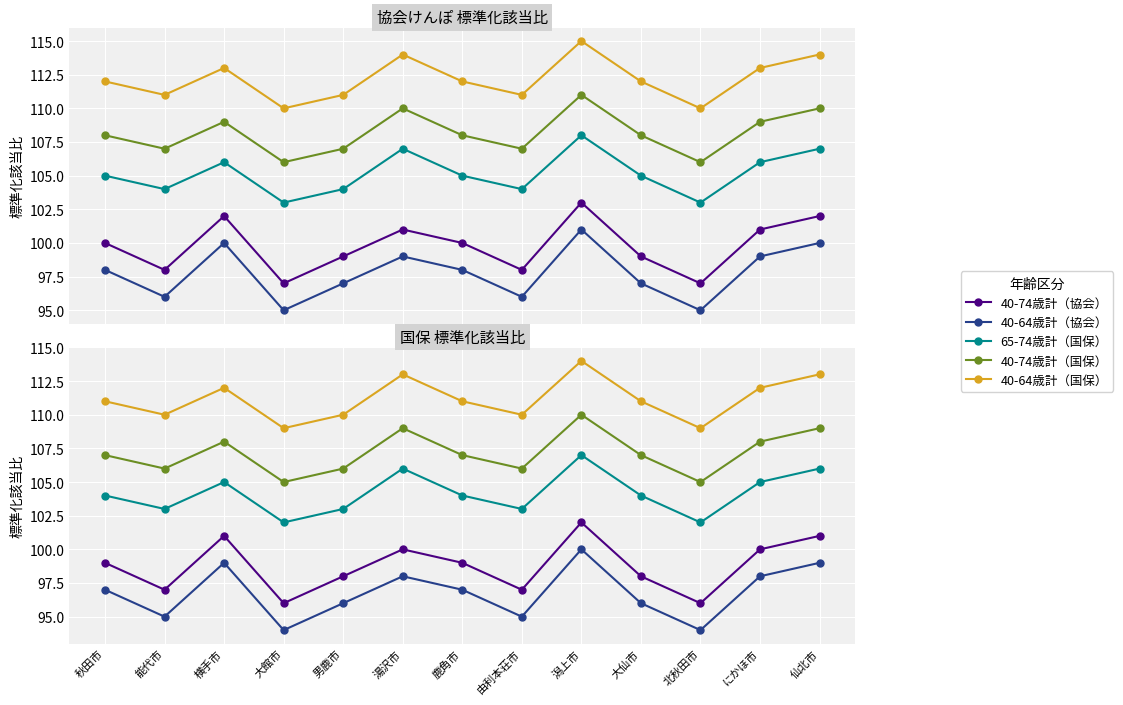

How many lines are shown in the chart?

5